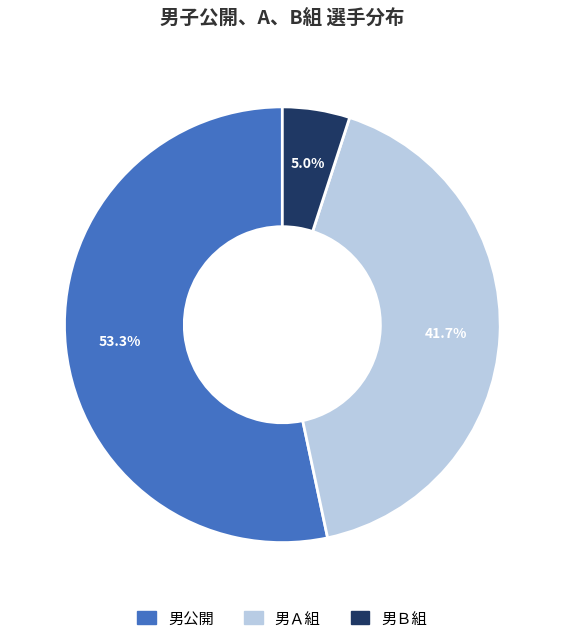

Combined, do 男公開 and 男Ａ組 account for over 50%?

Yes